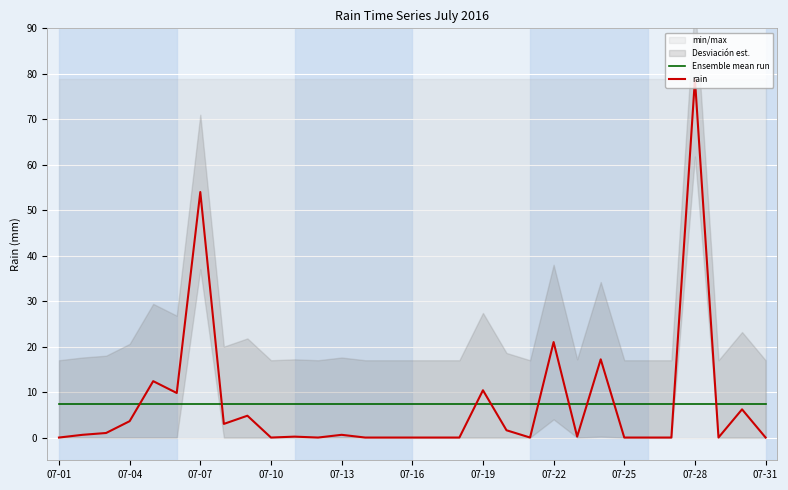

After their last crossing, which series has the higher values: Ensemble mean run or rain?

Ensemble mean run